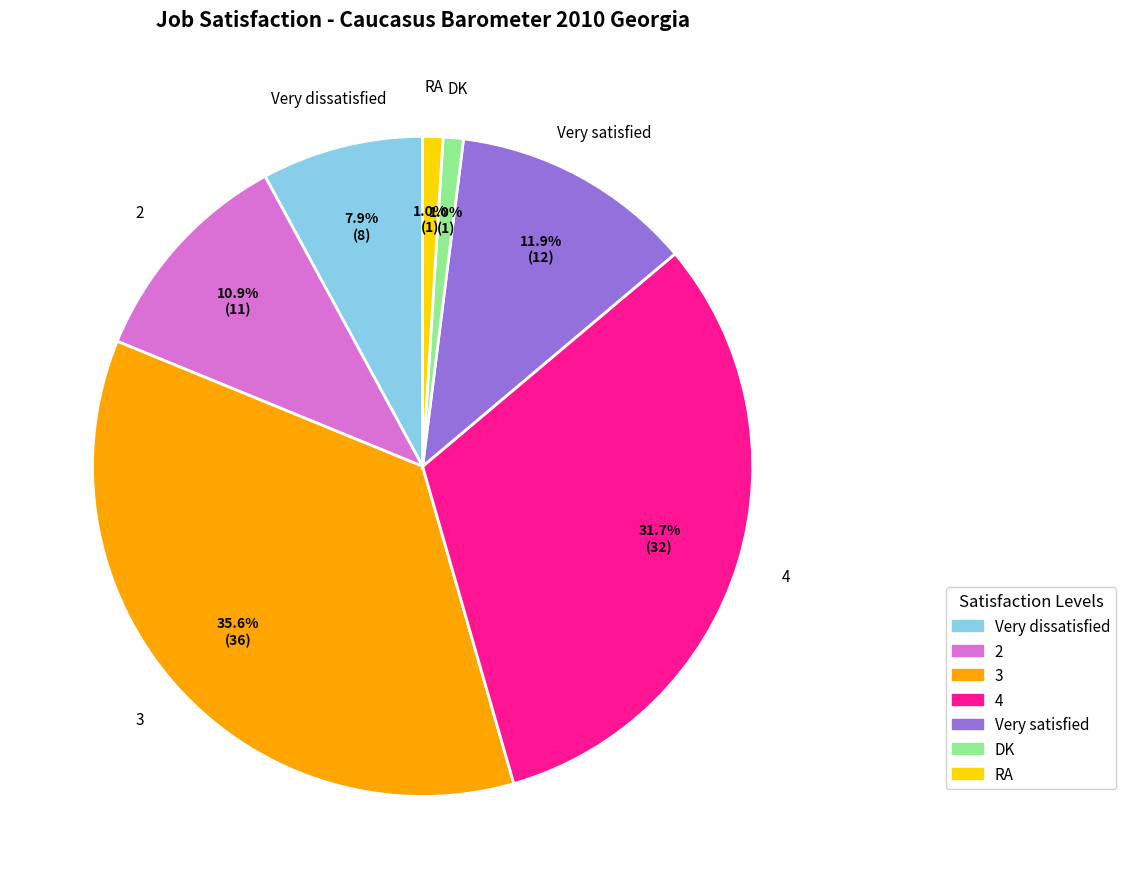

To the nearest percent, what is the average slice percentage?

14%